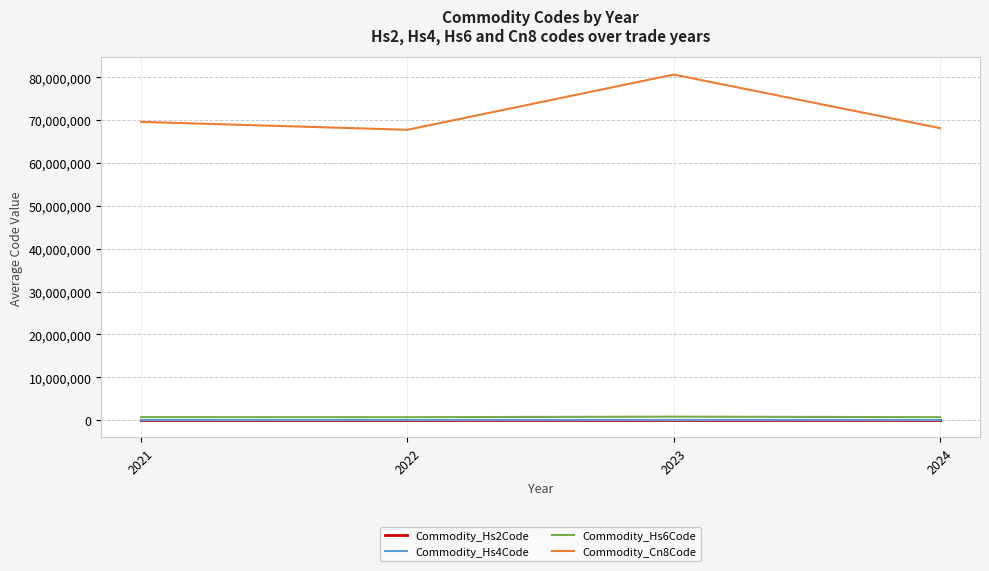

What is the total value across all series at 2023?

81424381.6